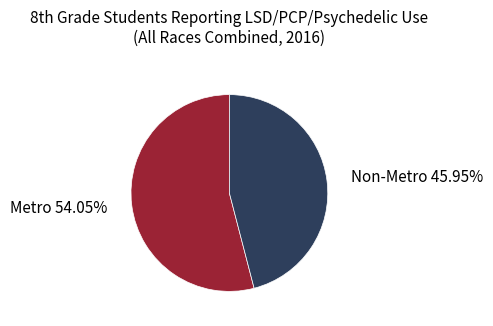

To the nearest percent, what is the difference between the largest and smallest slice percentages?

8%